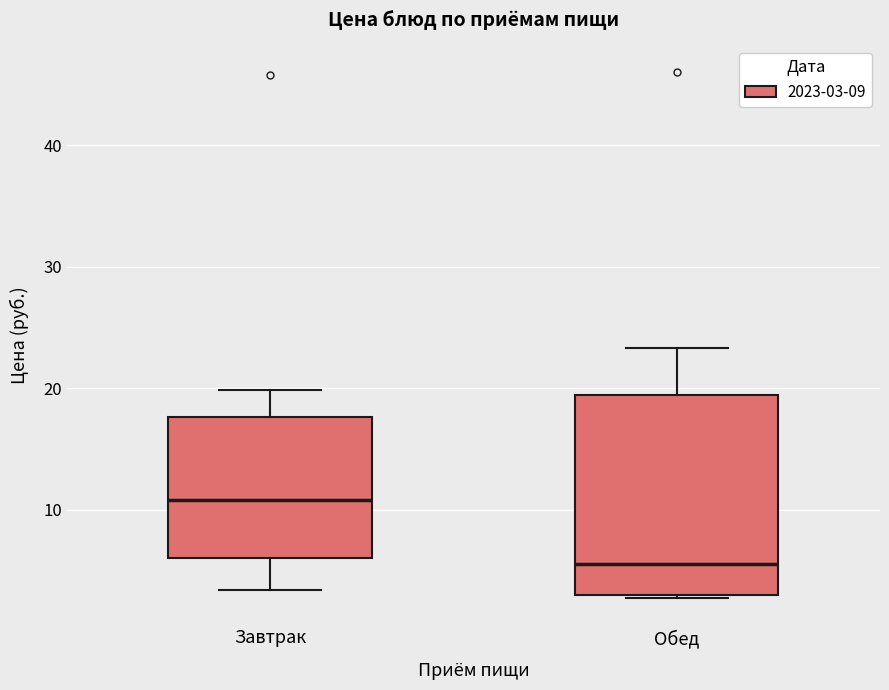

Reading left to right, read every box against the y-axis: the position of its median line, the range the box covers, and the ends of its whiskers. The values are not printed on the chart, so give them approximately, as read against the axis.

Завтрак: median 11, box 6 to 18, whiskers 3 to 20
Обед: median 6, box 3 to 19, whiskers 3 to 23